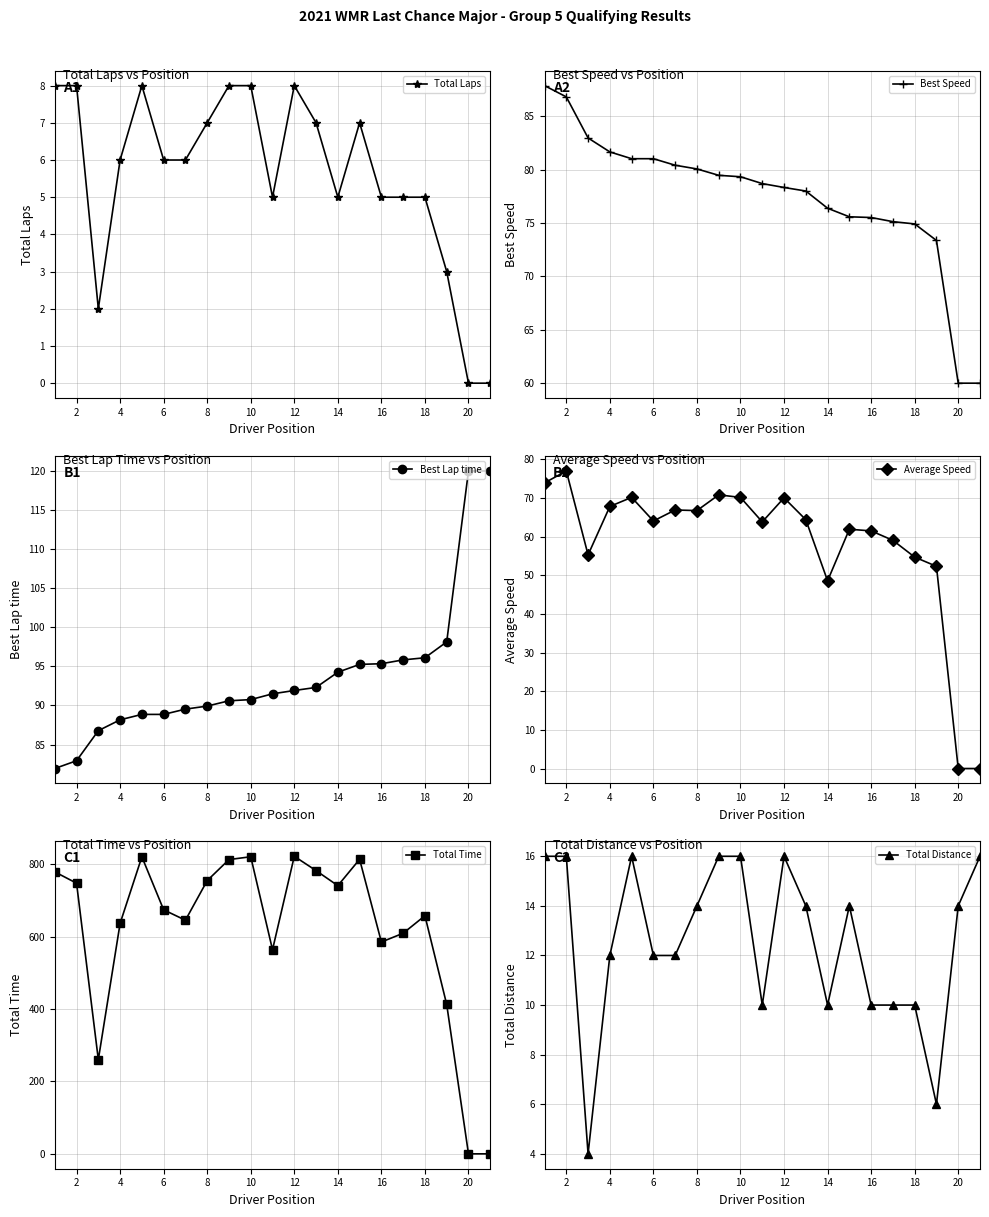

Does the chart have visible grid lines?

Yes